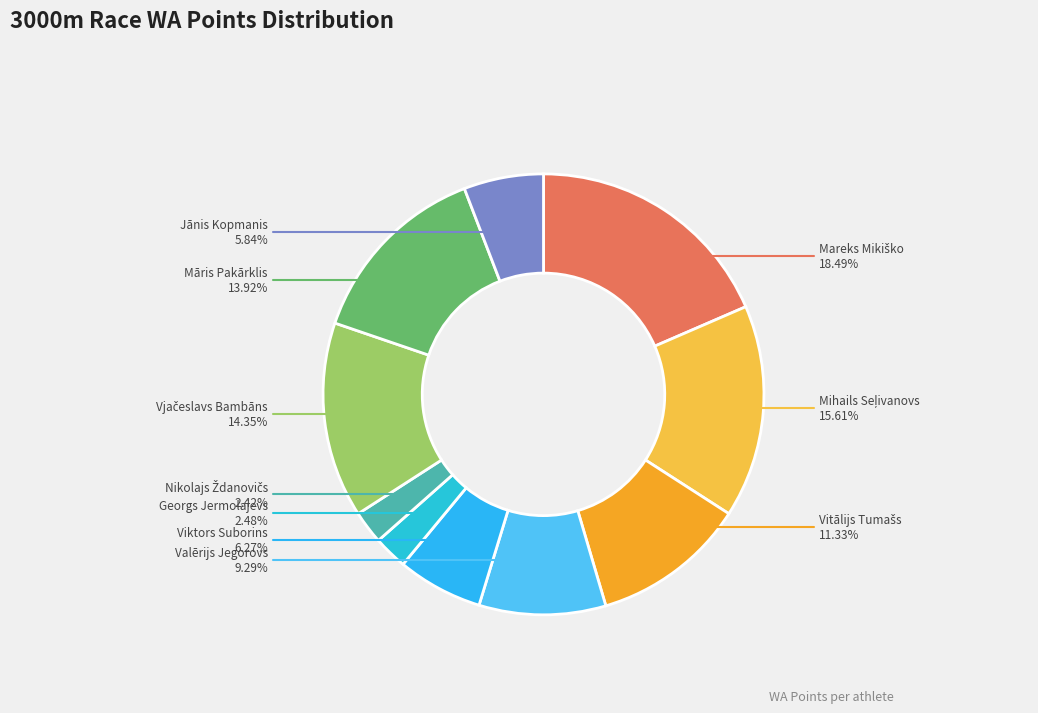

To the nearest percent, what is the difference between the Georgs Jermolajevs and Valērijs Jegorovs slice percentages?

7%